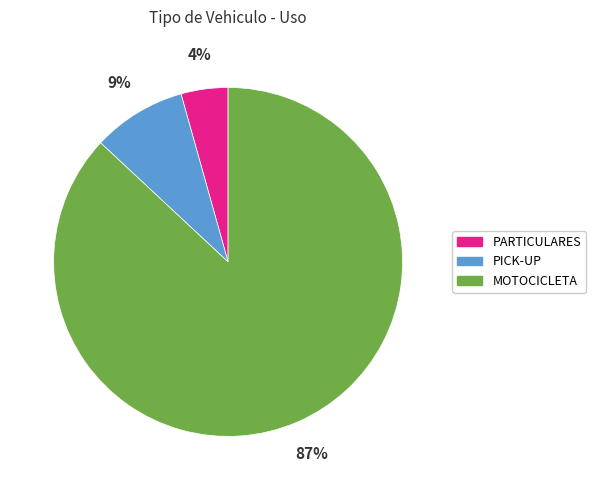

What percentage is the PARTICULARES slice, to the nearest percent?

4%